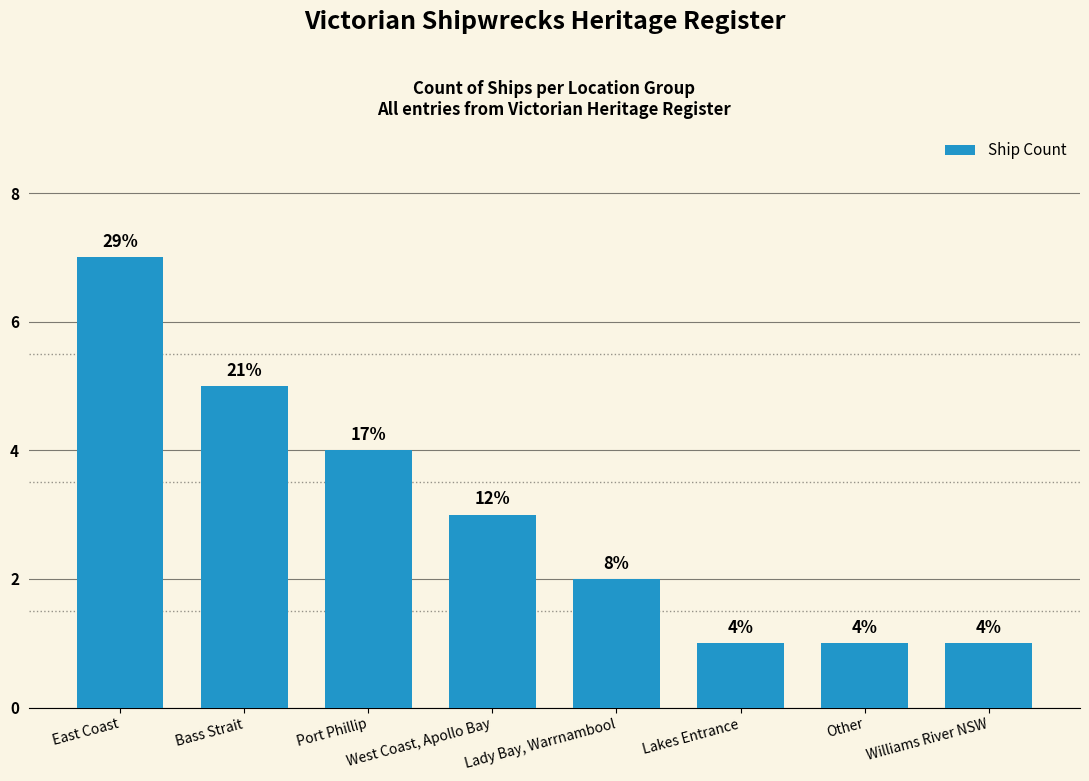

At which label does the data first exceed 3?

East Coast